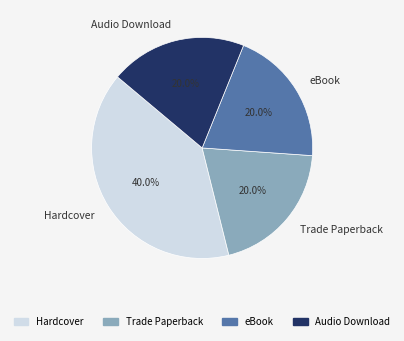

Which slice is the largest?

Hardcover